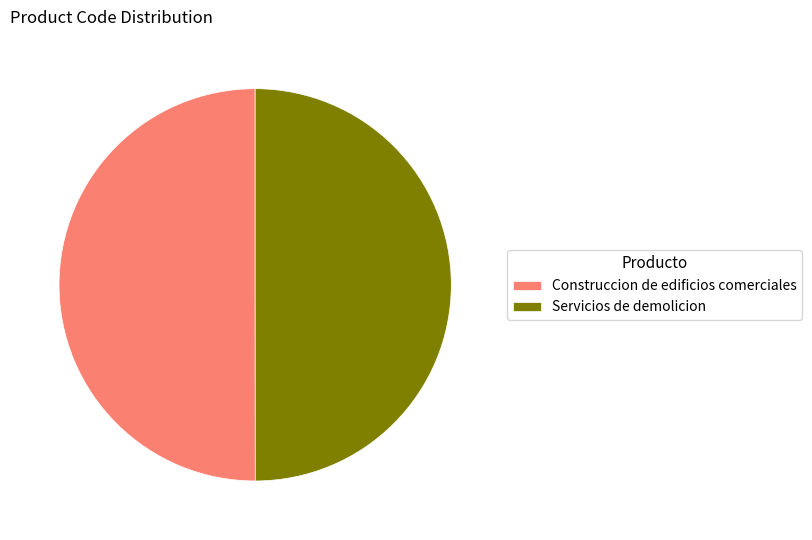

Approximately how many times larger is the value at Construccion de edificios comerciales compared to Servicios de demolicion?

1.0